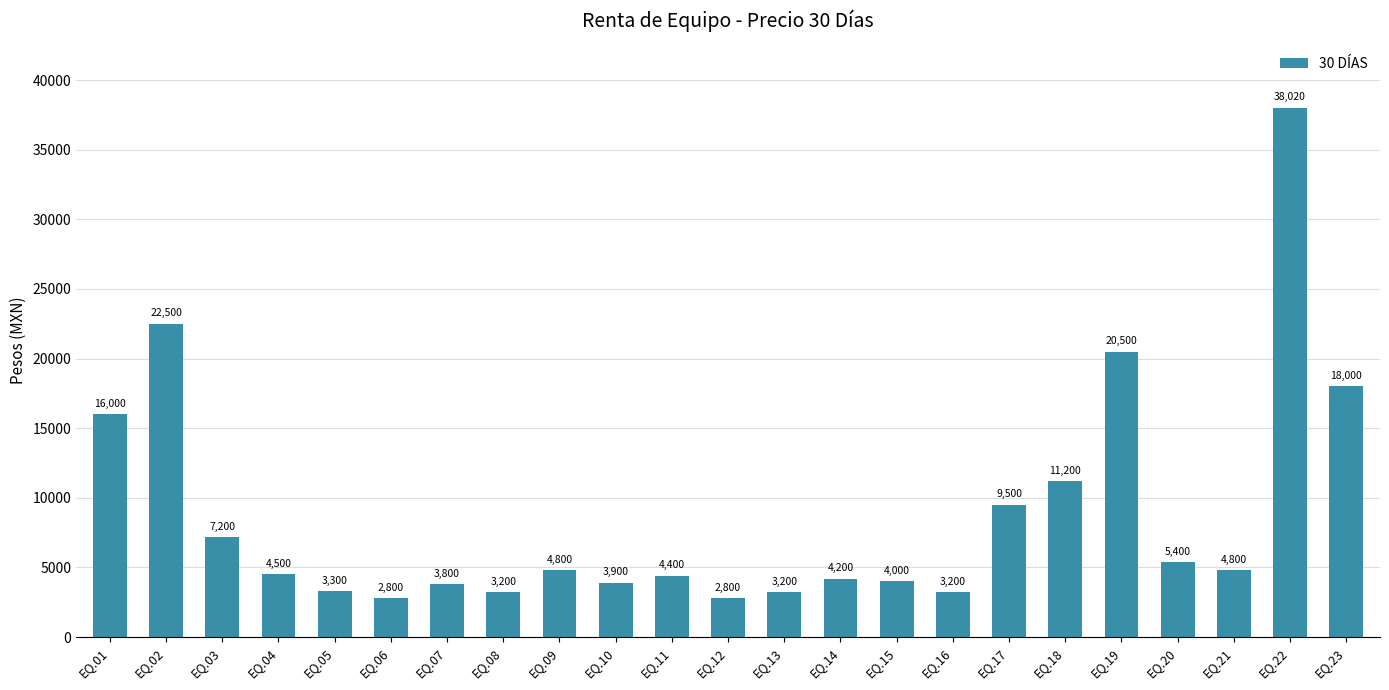

What is the smallest value displayed?

2800